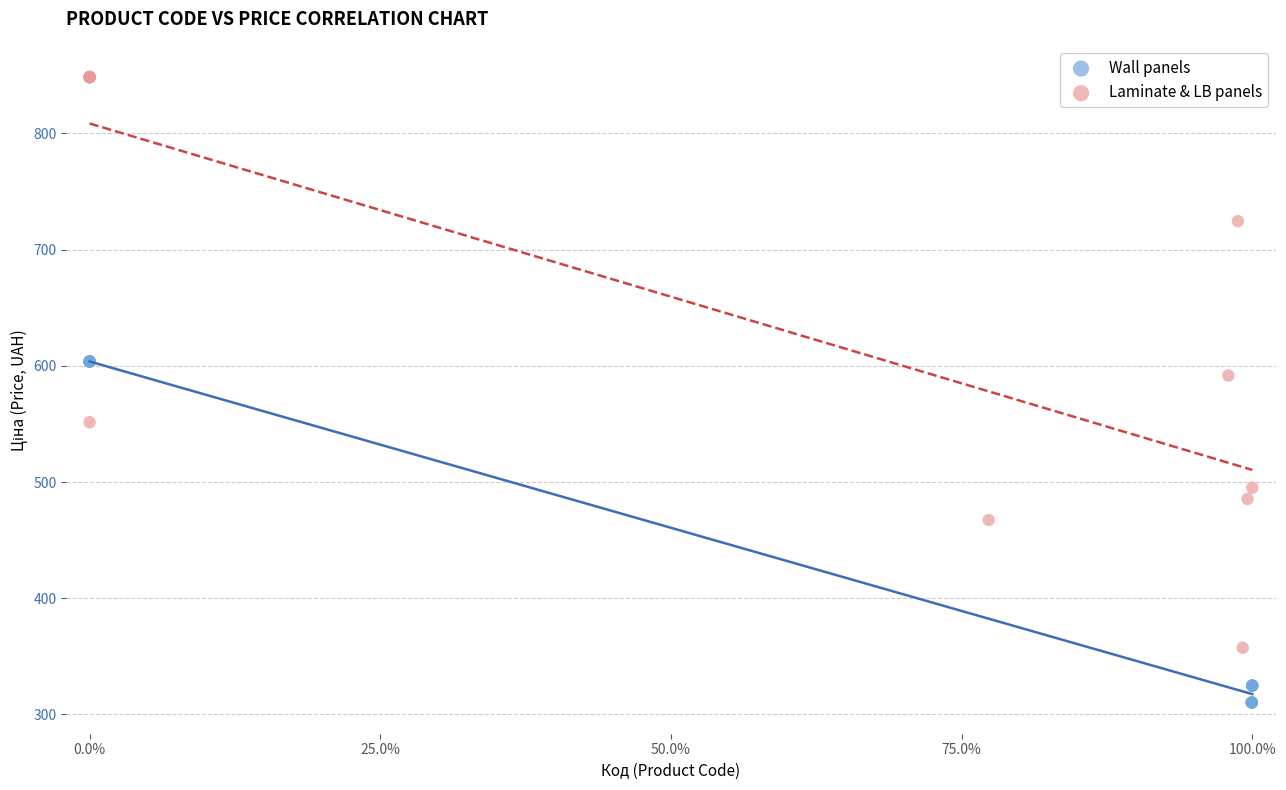

Which series contains the lowest Y value?

Wall panels